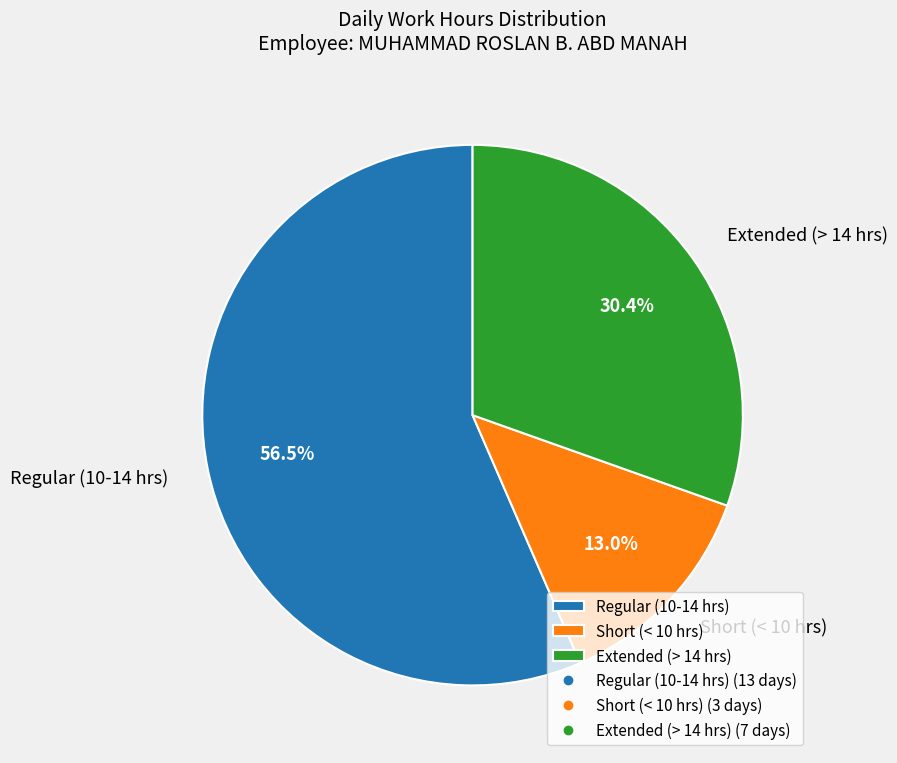

To the nearest percent, what is the average slice percentage?

33%